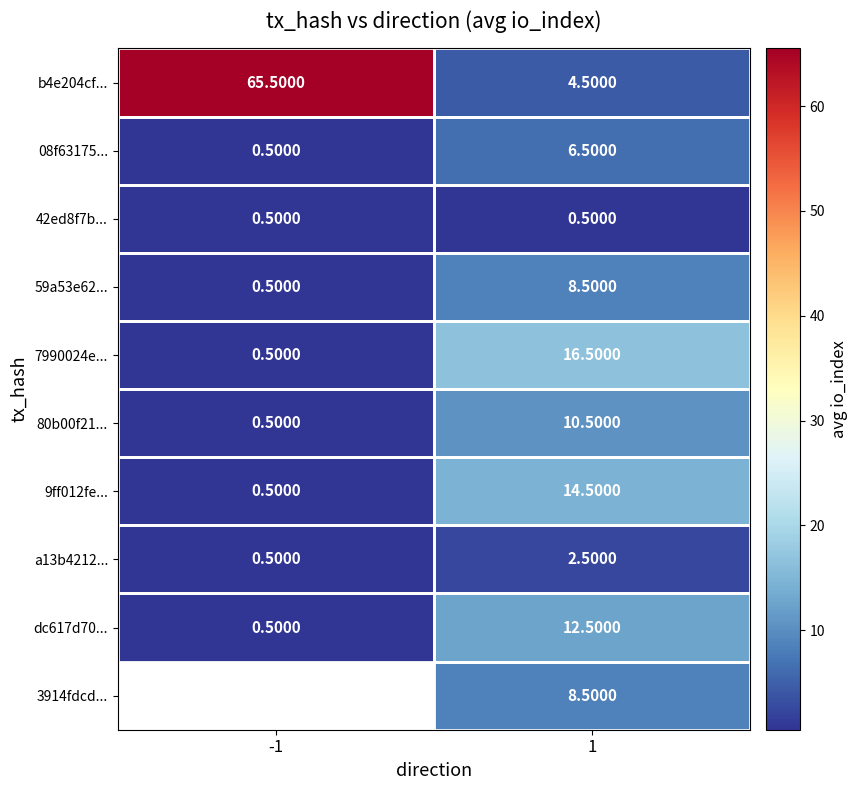

What is the sum of all 7990024e... values?

17.0